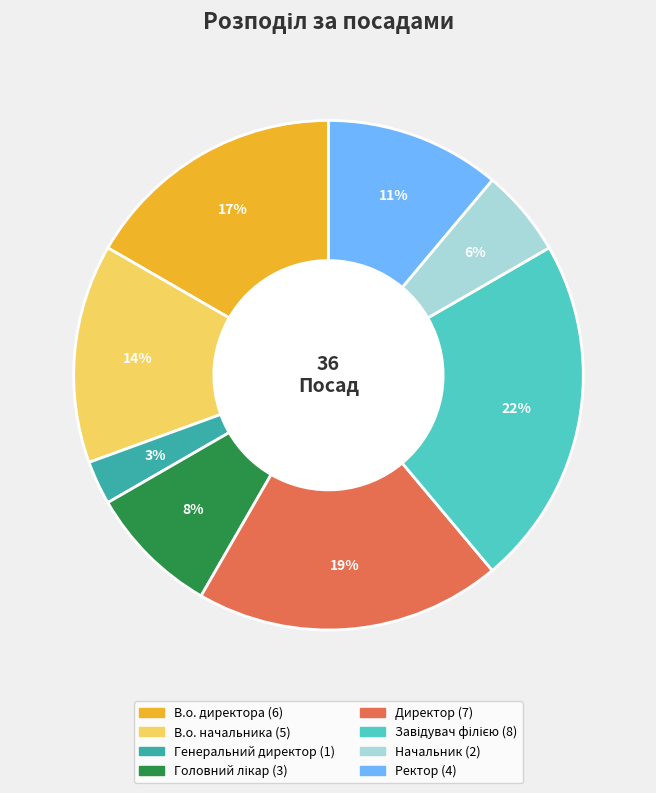

Do В.о. директора and Ректор together represent more than half of the pie?

No